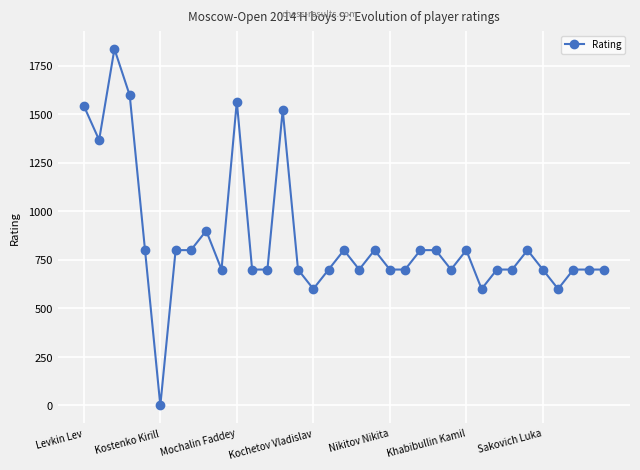

What is the difference between the maximum and minimum values?

1836